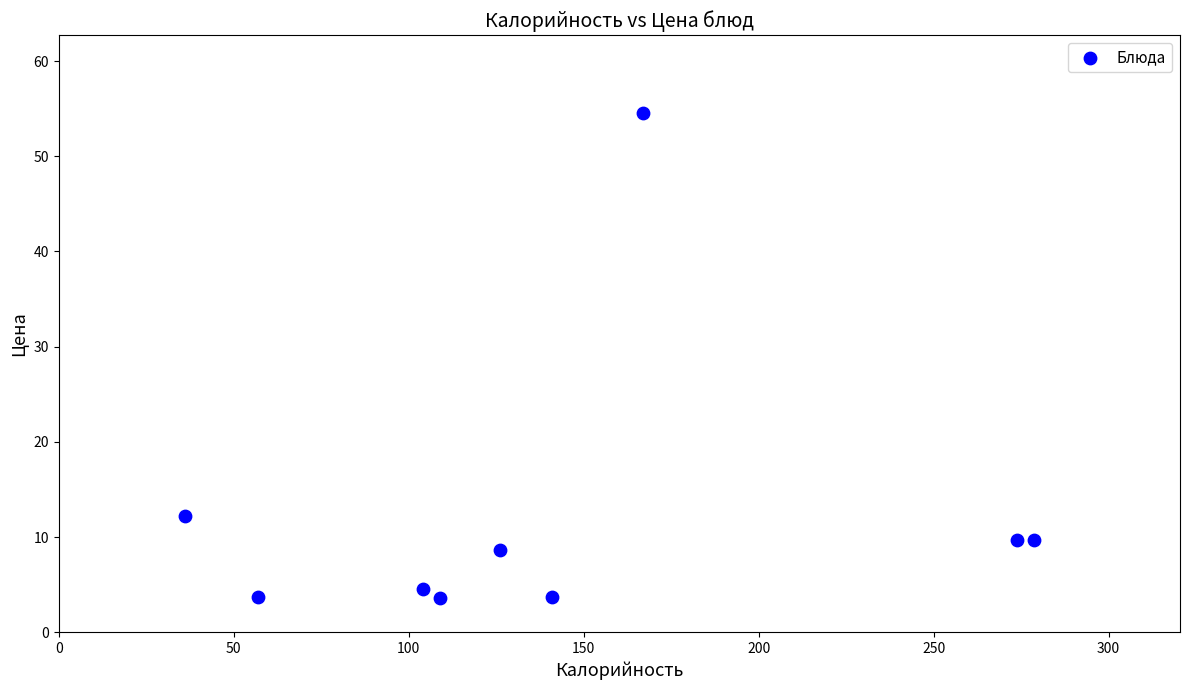

What is the range of Y values (max minus min)?

50.9